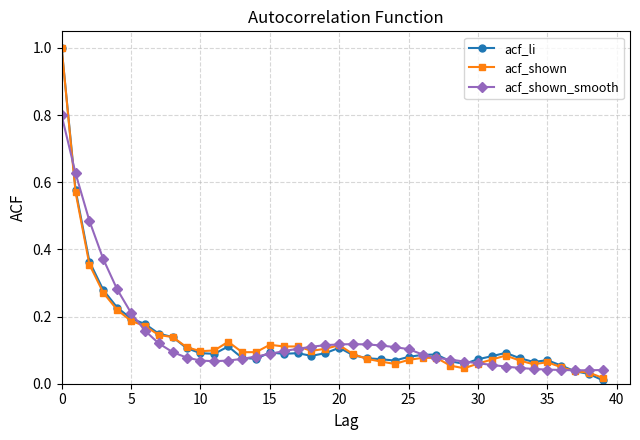

True or false: acf_shown_smooth has more than 0 interior local peaks.

True